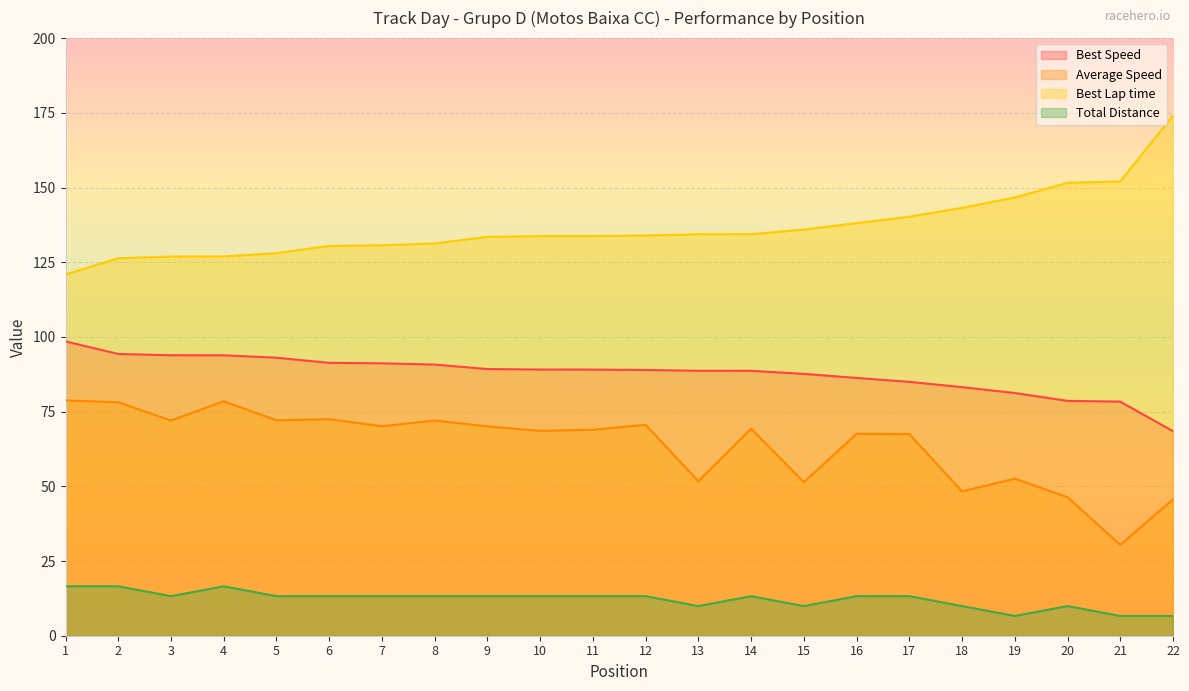

The Average Speed series shows 70.0 at 9. True or false?

True